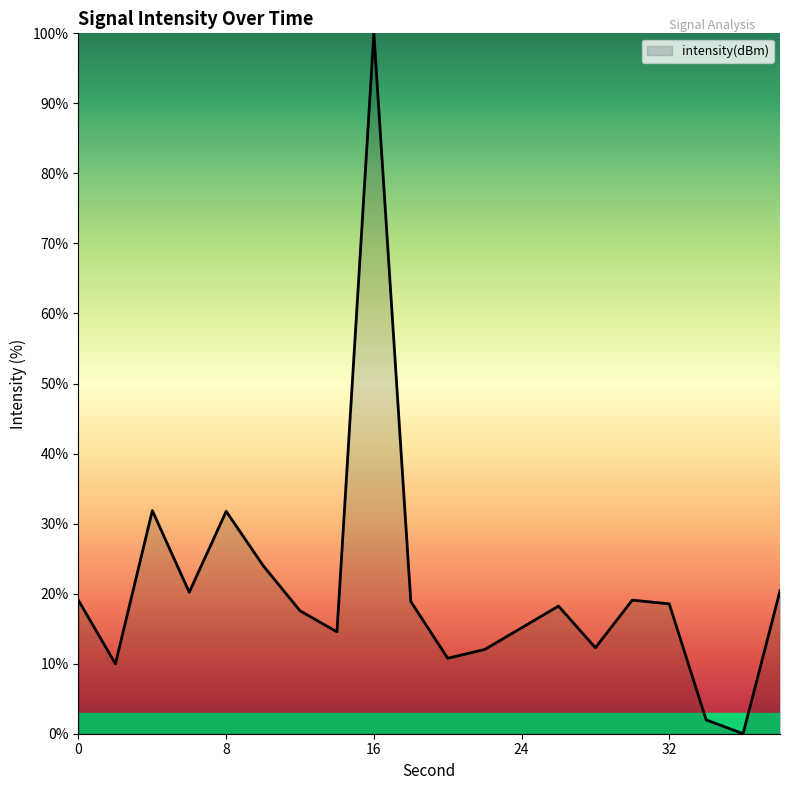

What is the difference between the maximum and minimum values?

100.0